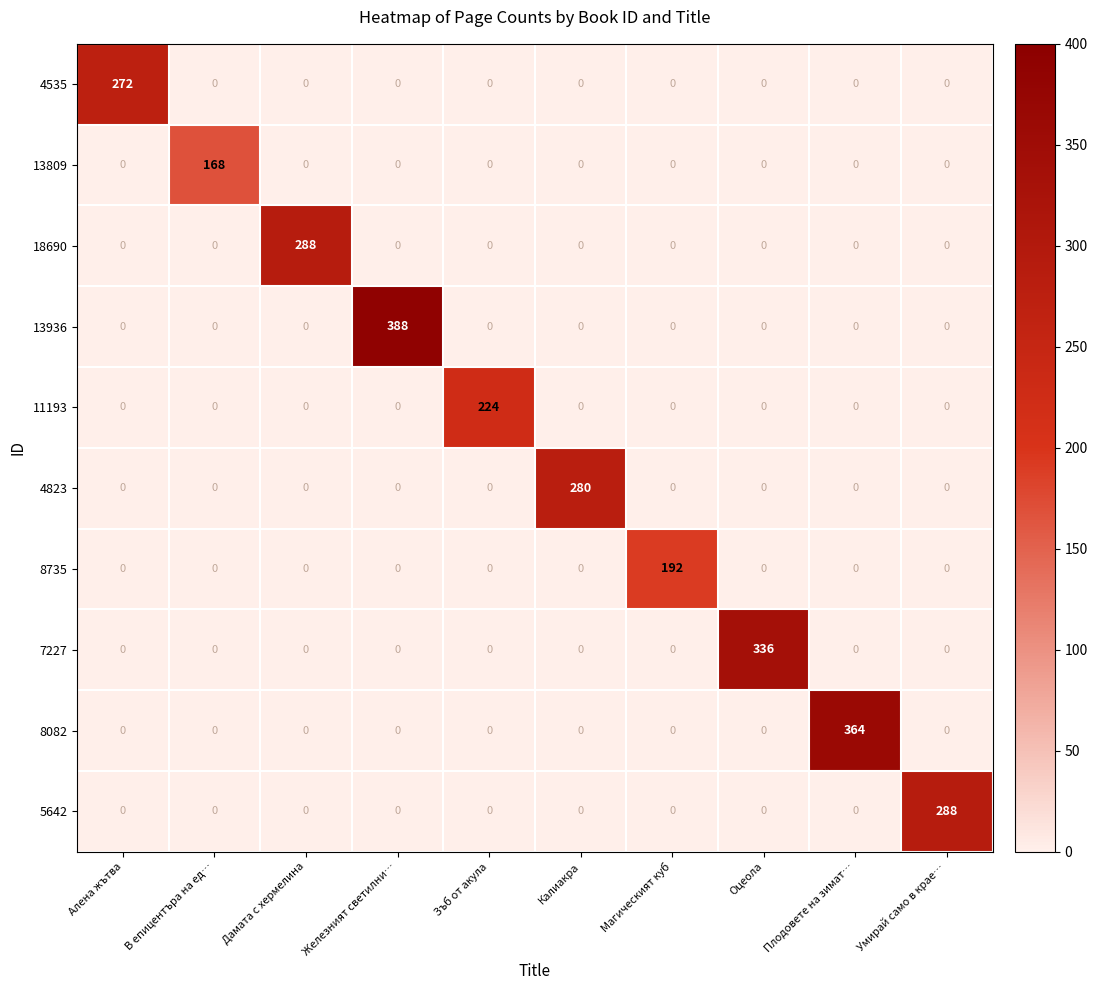

What is the sum of all 4535 values?

272